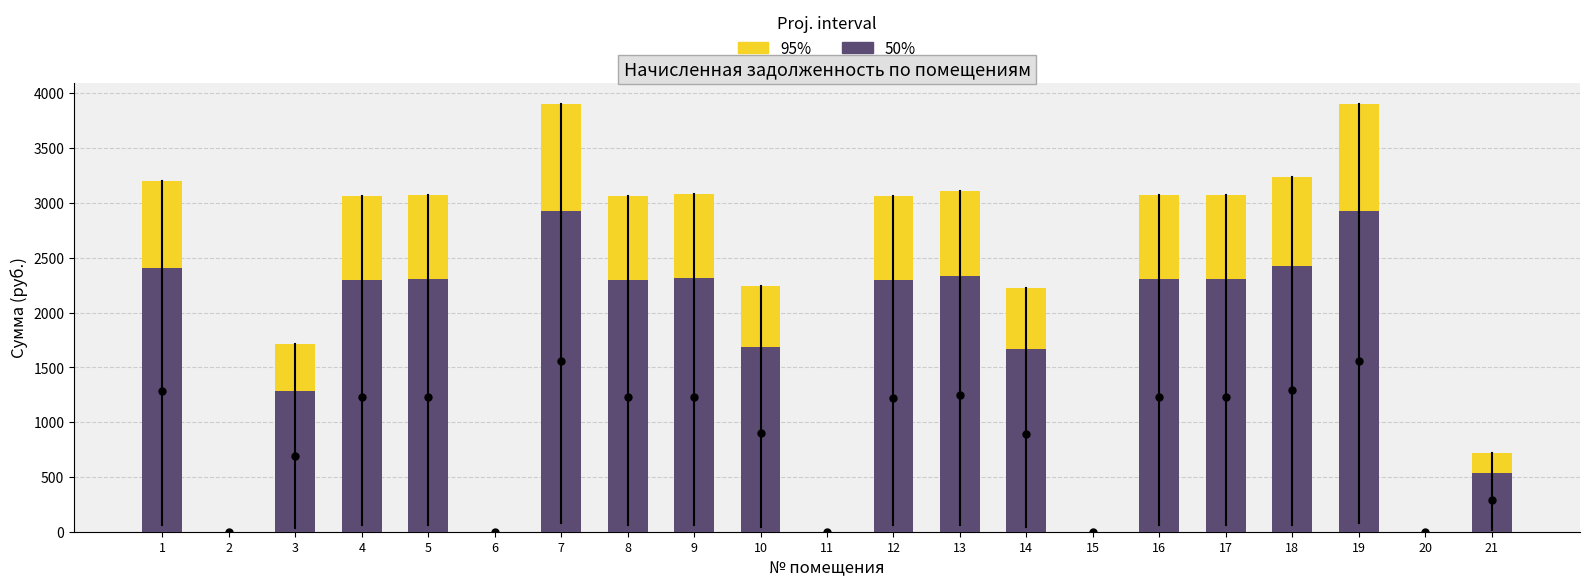

What is the maximum value shown in the chart?

3903.2